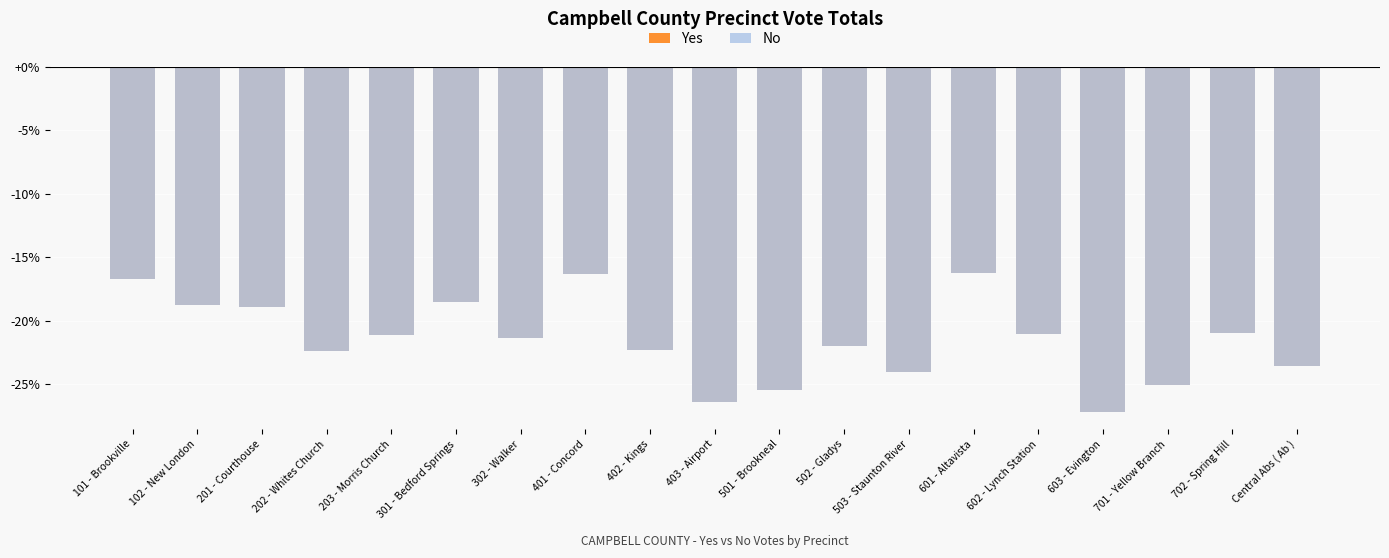

What is the label of the 12th bar from the left?

502 - Gladys